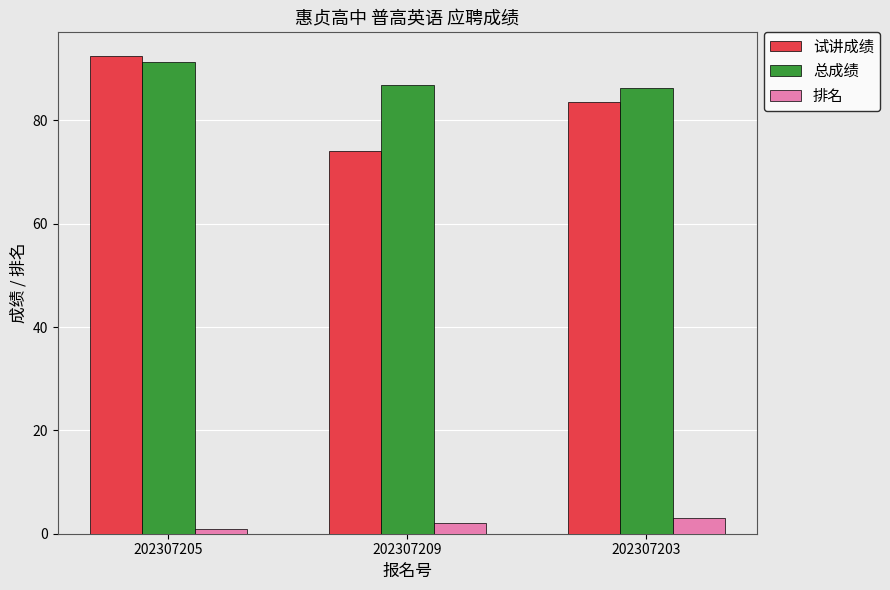

The value of 总成绩 at 202307205 is 32.4. True or false?

False